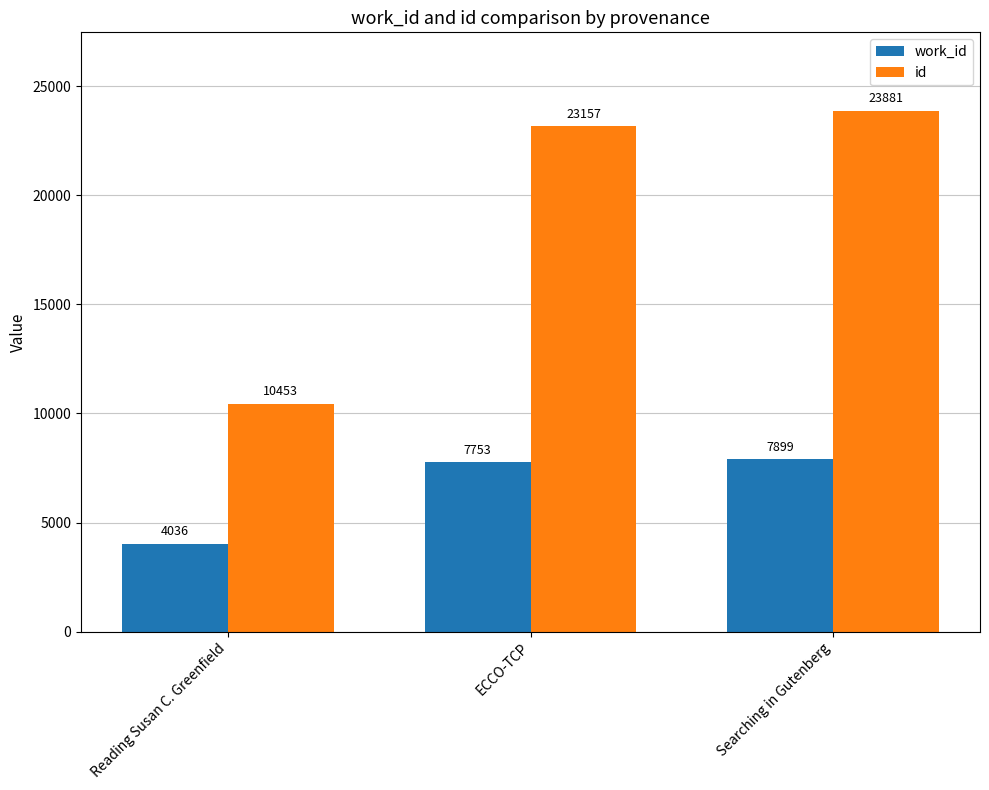

Reading left to right, extract all data points from this chart.

work_id: 4036	7753	7899
id: 10453	23157	23881